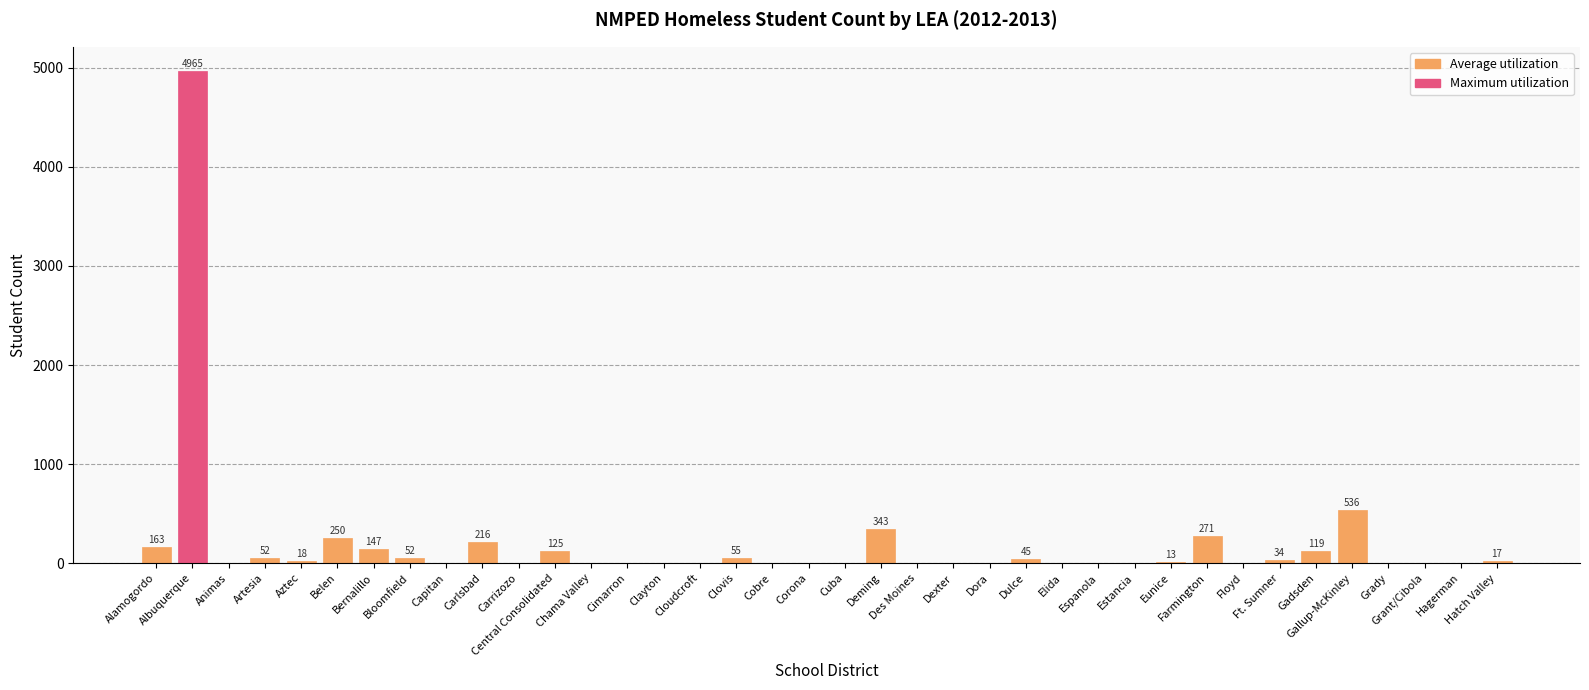

What is the difference between the values at Clovis and Gadsden?

64